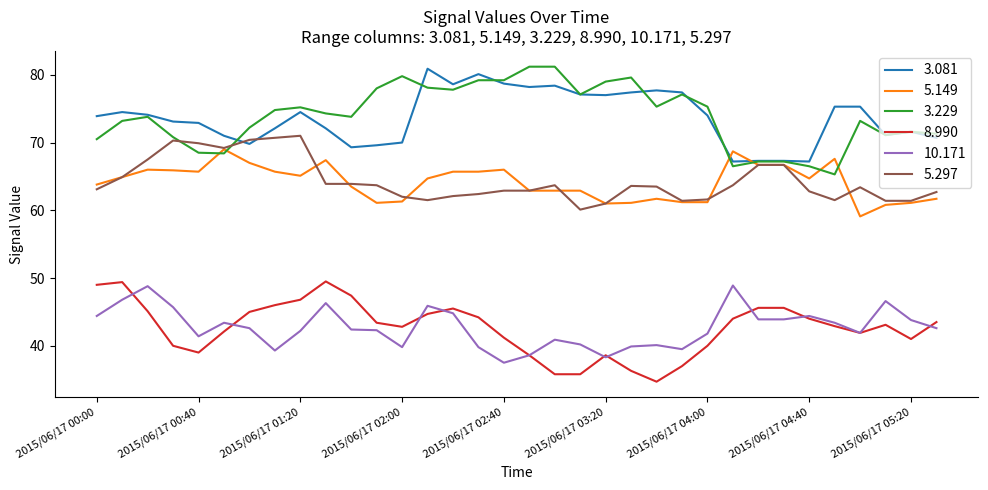

What is the maximum value for 10.171?

48.9